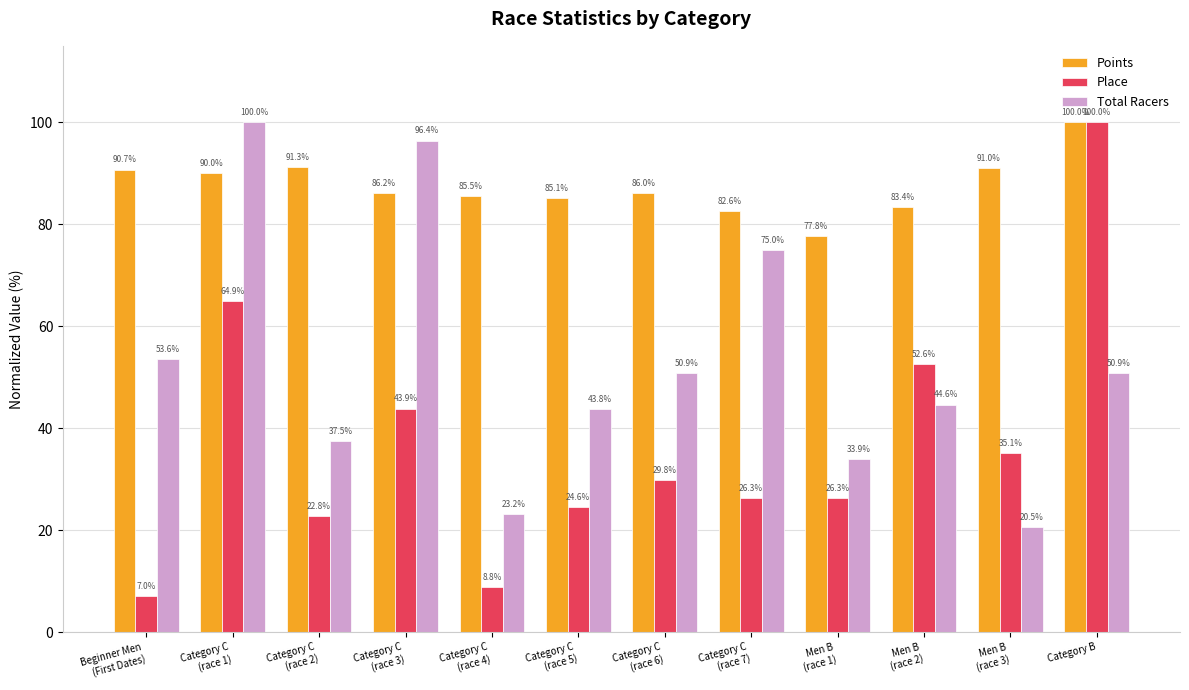

Is it true that Total Racers equals 73.9 at Men B
(race 2)?

False